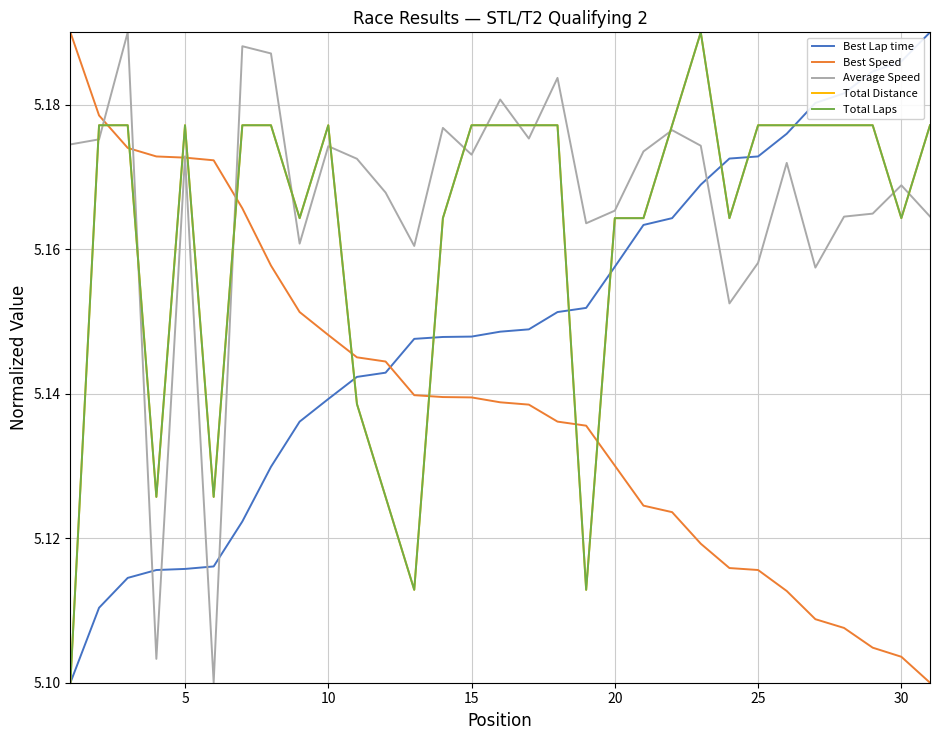

Does the chart have visible grid lines?

Yes